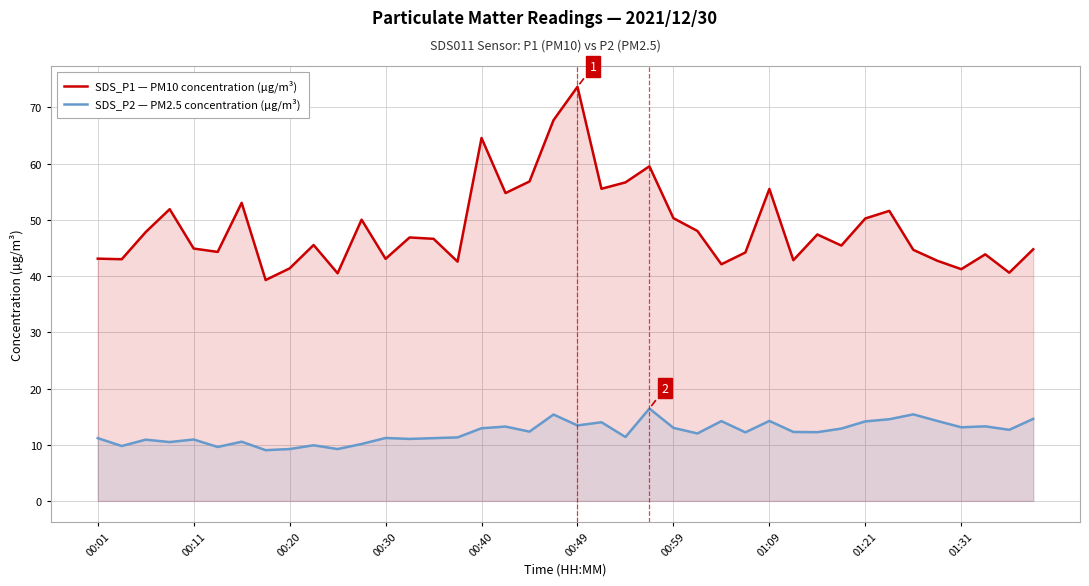

What is the difference between the maximum and minimum values in the SDS_P1 — PM10 concentration (µg/m³) series?

34.4